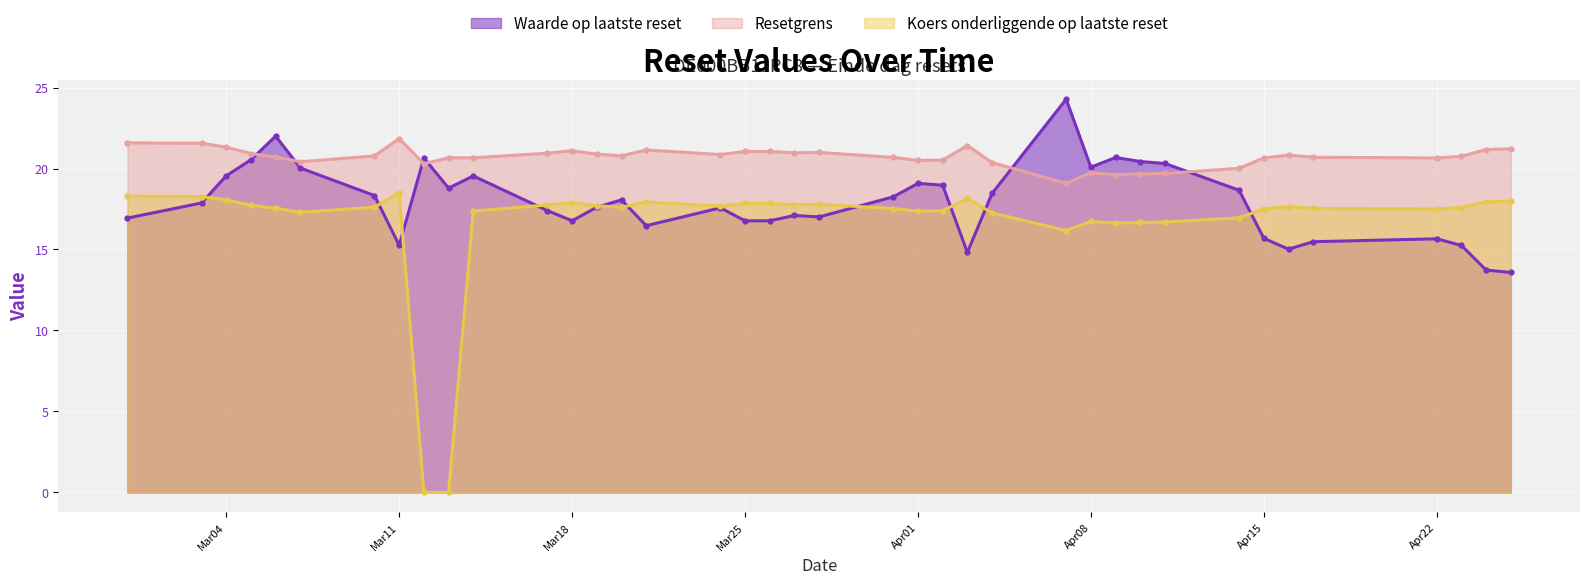

At how many categories does at least one series exceed 1?

39